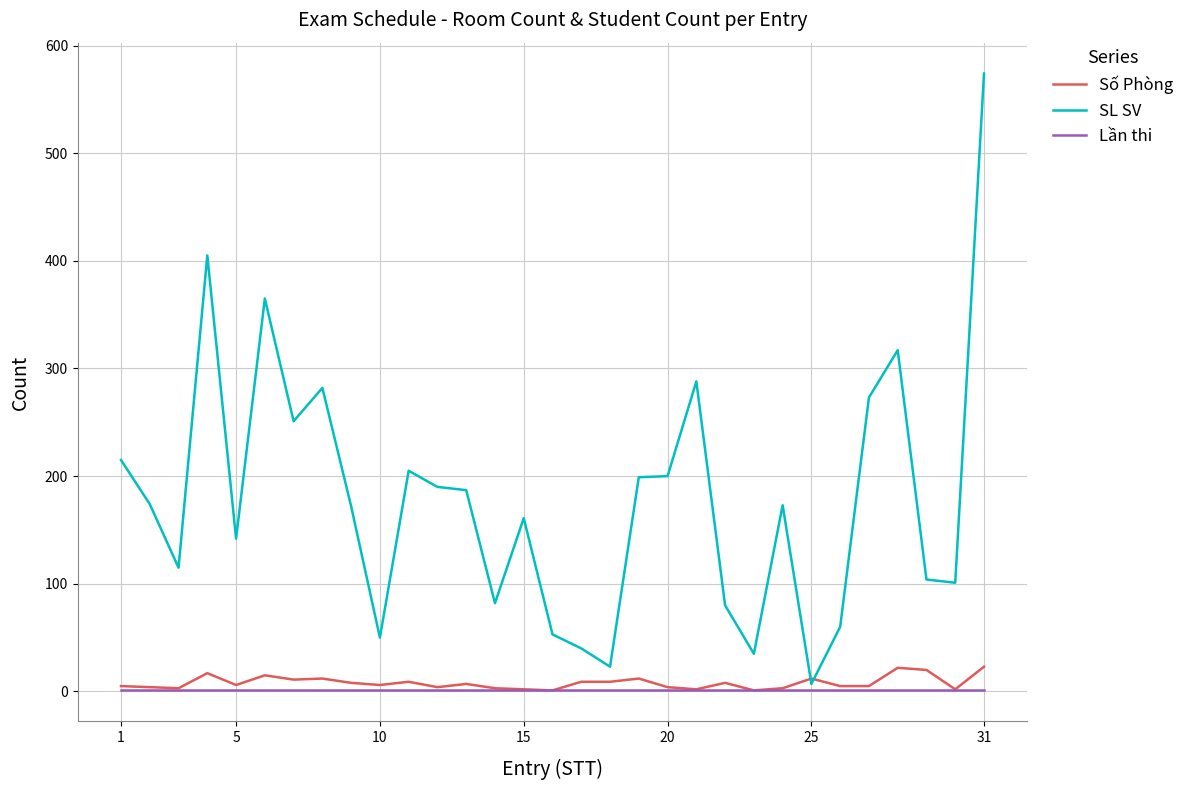

Which series has the largest range (max minus min)?

SL SV